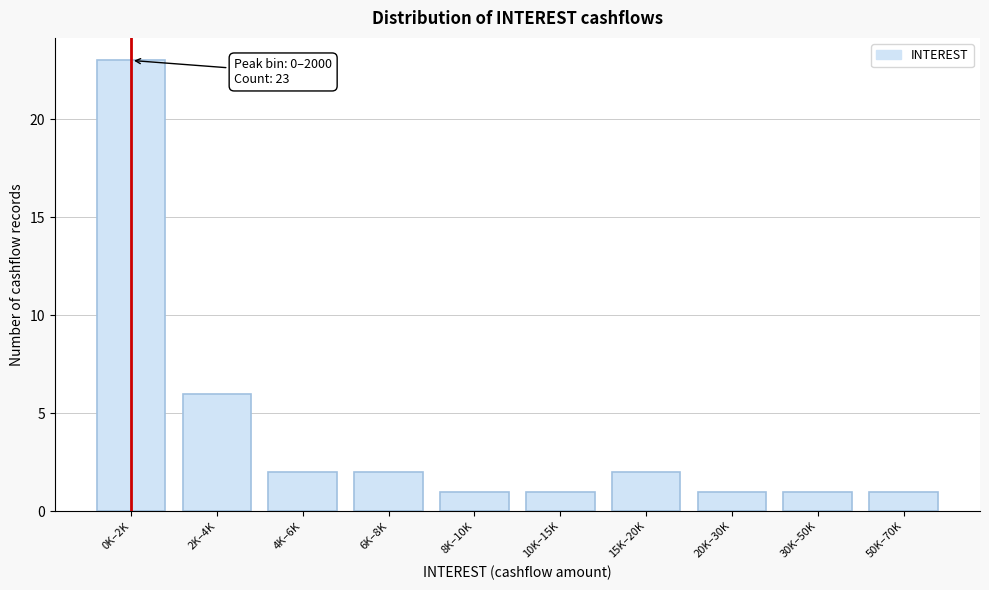

Reading left to right, what are all the values shown in this chart?

0K–2K=23	2K–4K=6	4K–6K=2	6K–8K=2	8K–10K=1	10K–15K=1	15K–20K=2	20K–30K=1	30K–50K=1	50K–70K=1